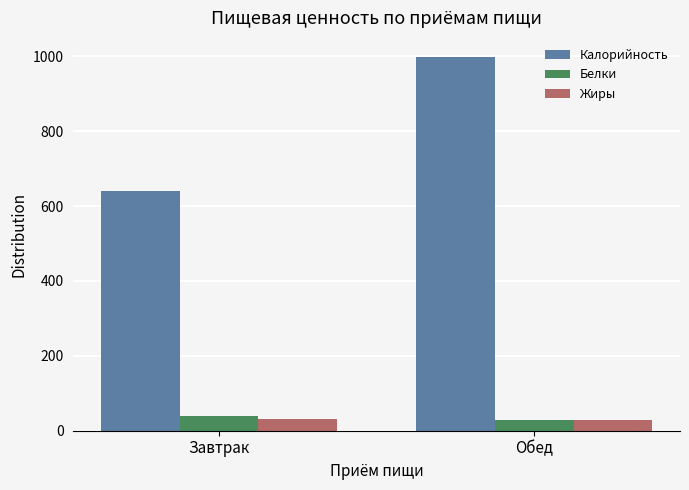

What is the total value across all series at Завтрак?

712